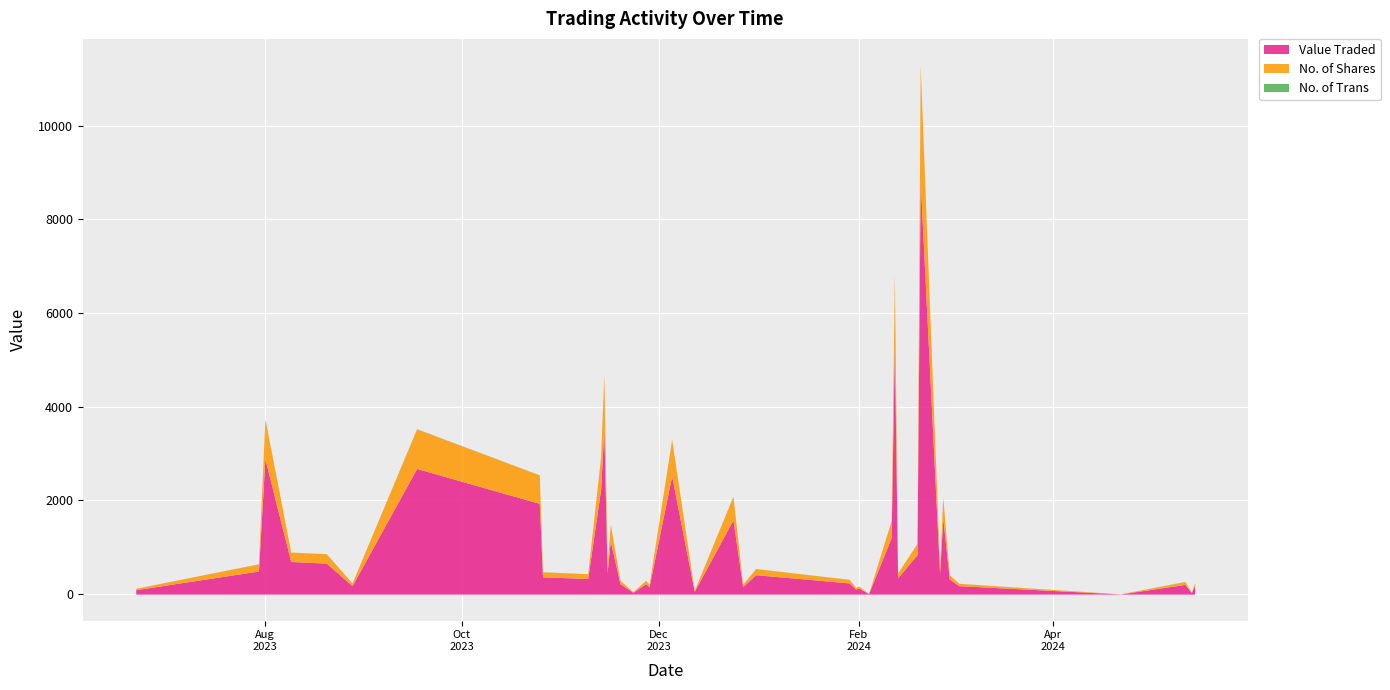

True or false: No. of Trans and Value Traded intersect in this chart.

False